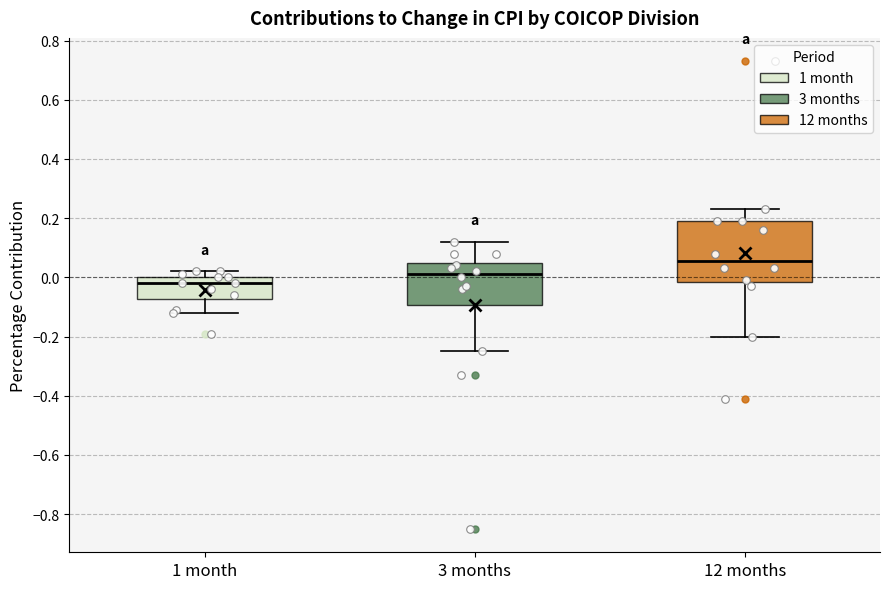

Comparing the boxes themselves (not the whiskers), which one is the tallest?

12 months